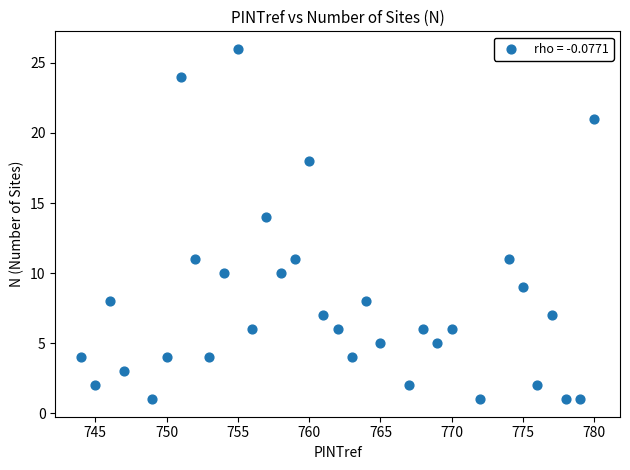

What Y value in the scatter plot is closest to 13?

14